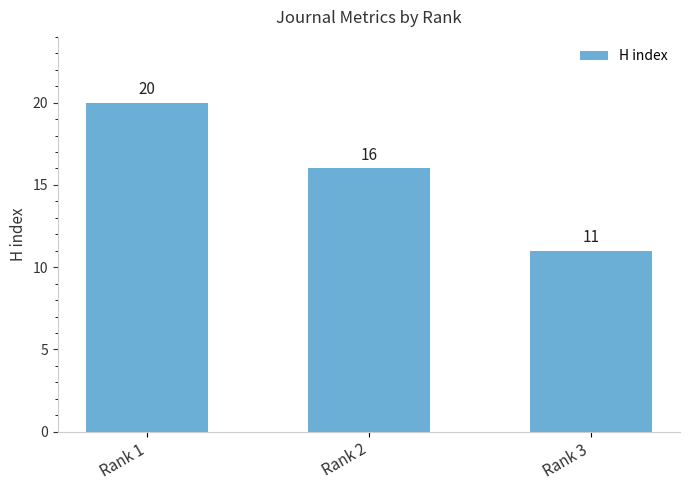

Are the bars grouped side by side (vs. stacked)?

No